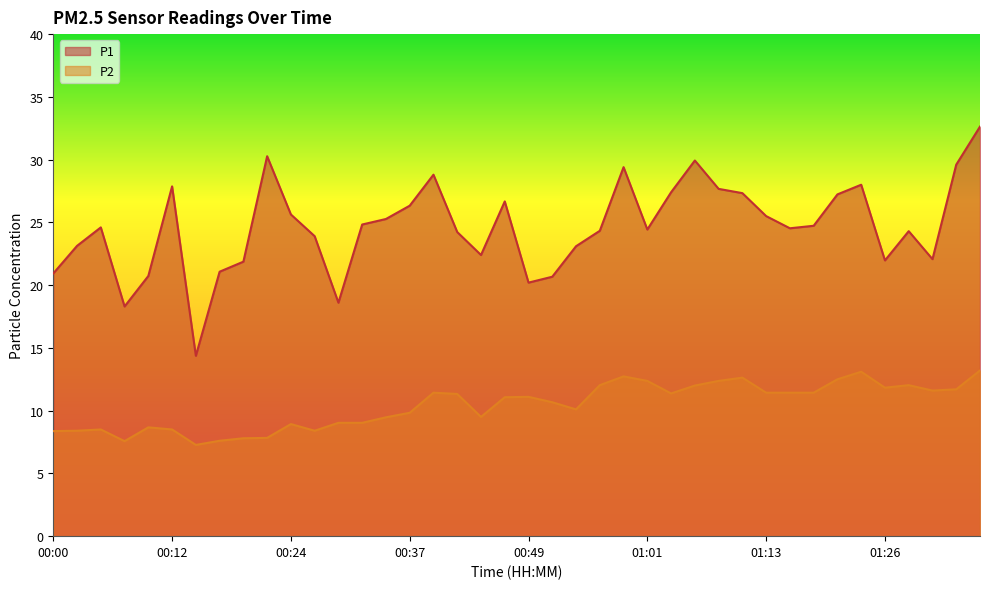

What is the average value of the P2 series?

10.4